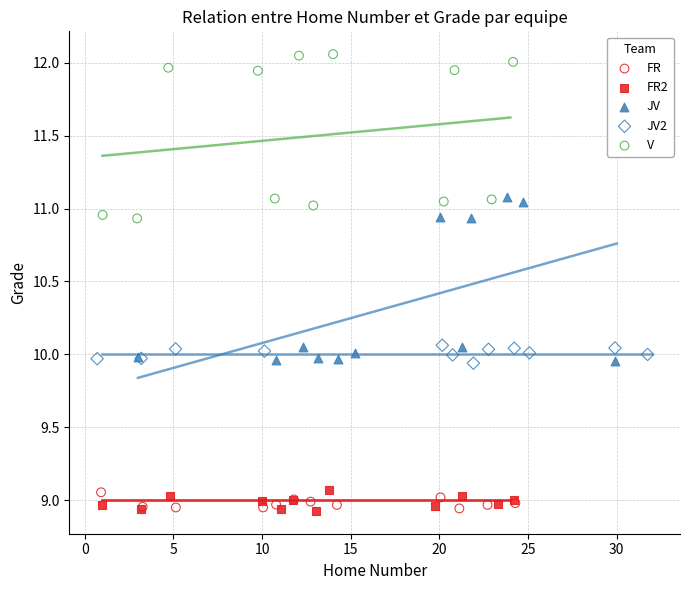

What are all the series names shown in the legend?

FR, FR2, JV, JV2, V